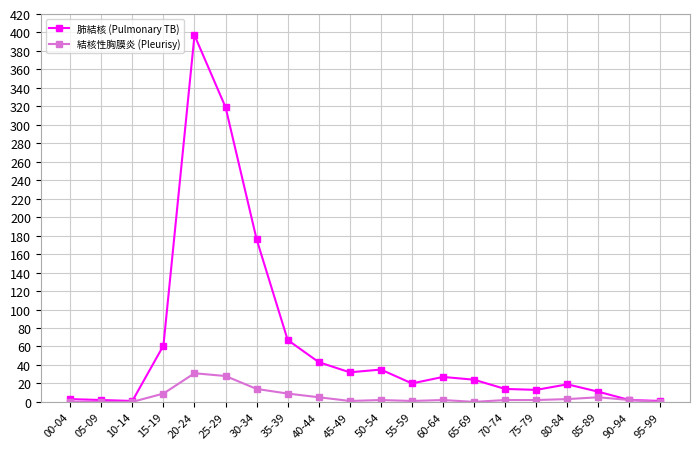

What is the maximum value shown in the chart?

397